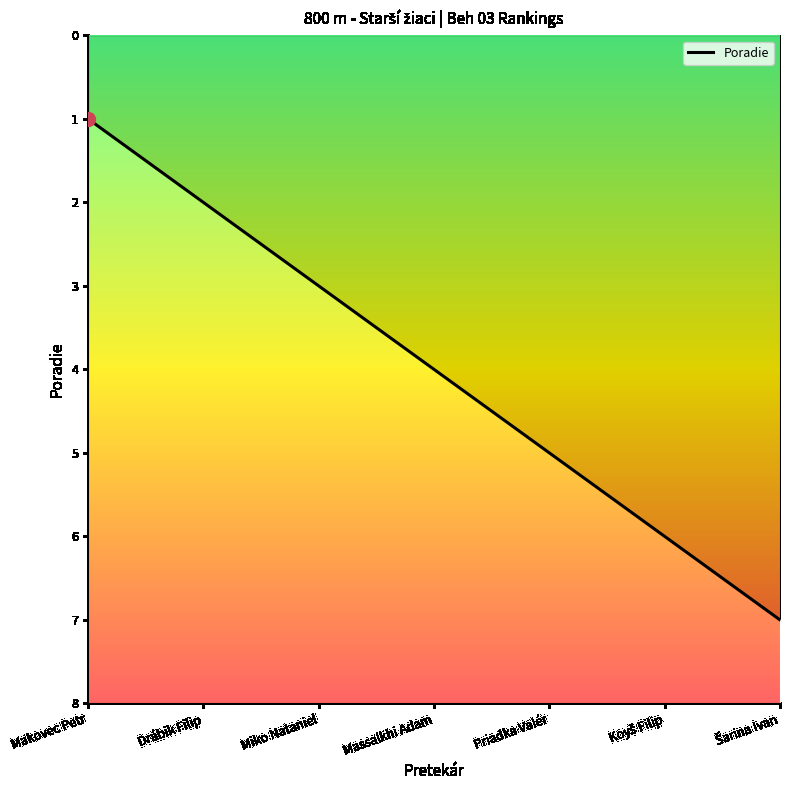

What is the value of the 4th point from the left?

4